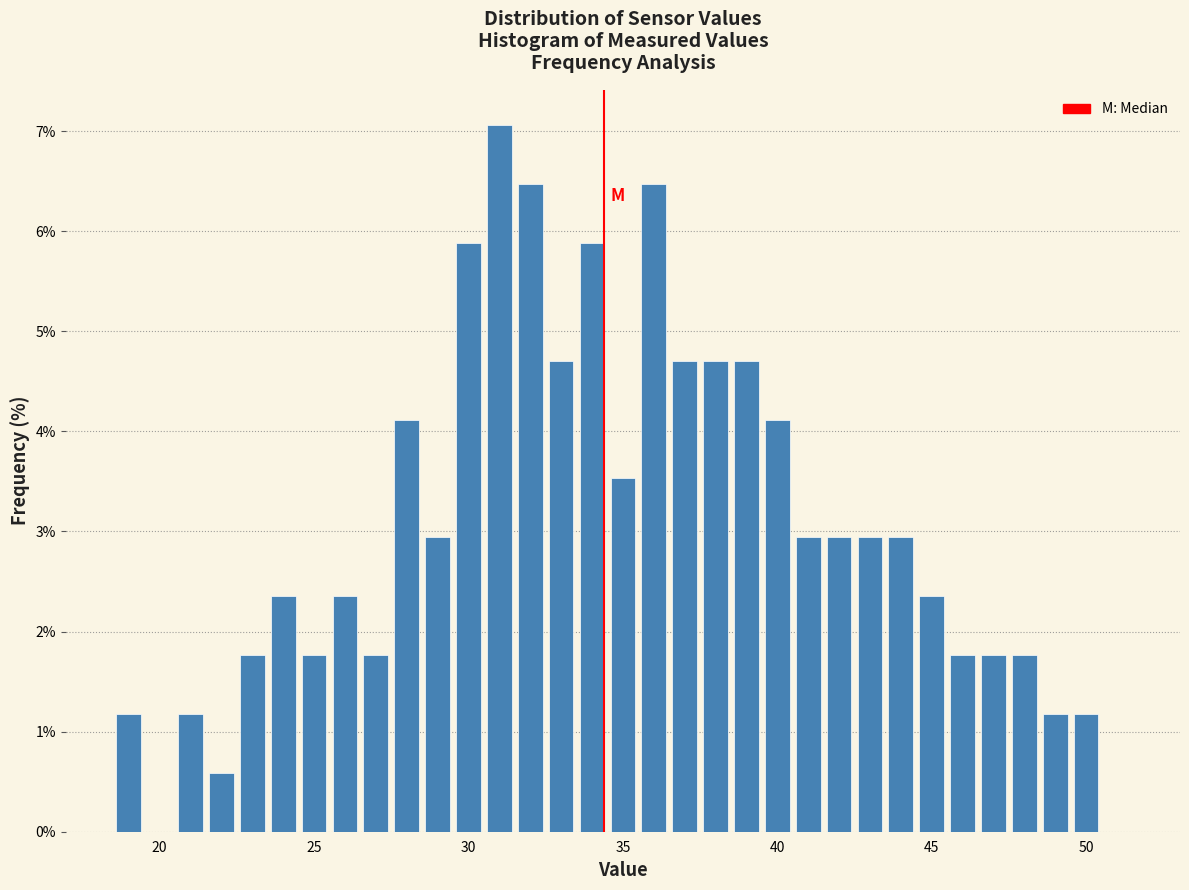

Read against the x-axis, roughly where is the centre of the tallest bar?

31.0